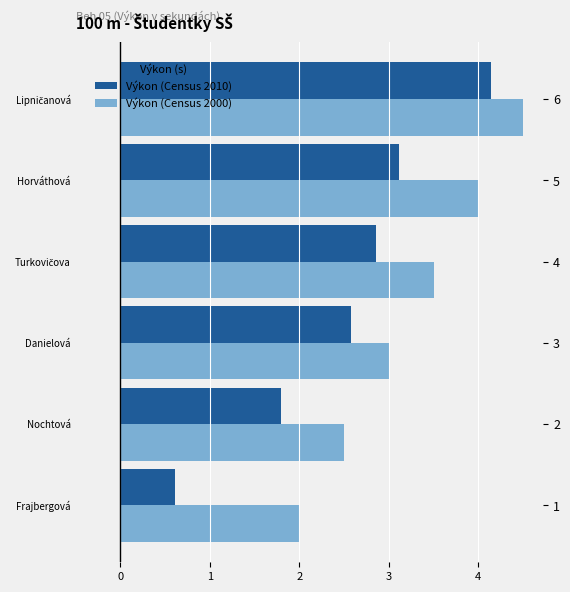

Which series has the widest spread of values?

Výkon (Census 2010)